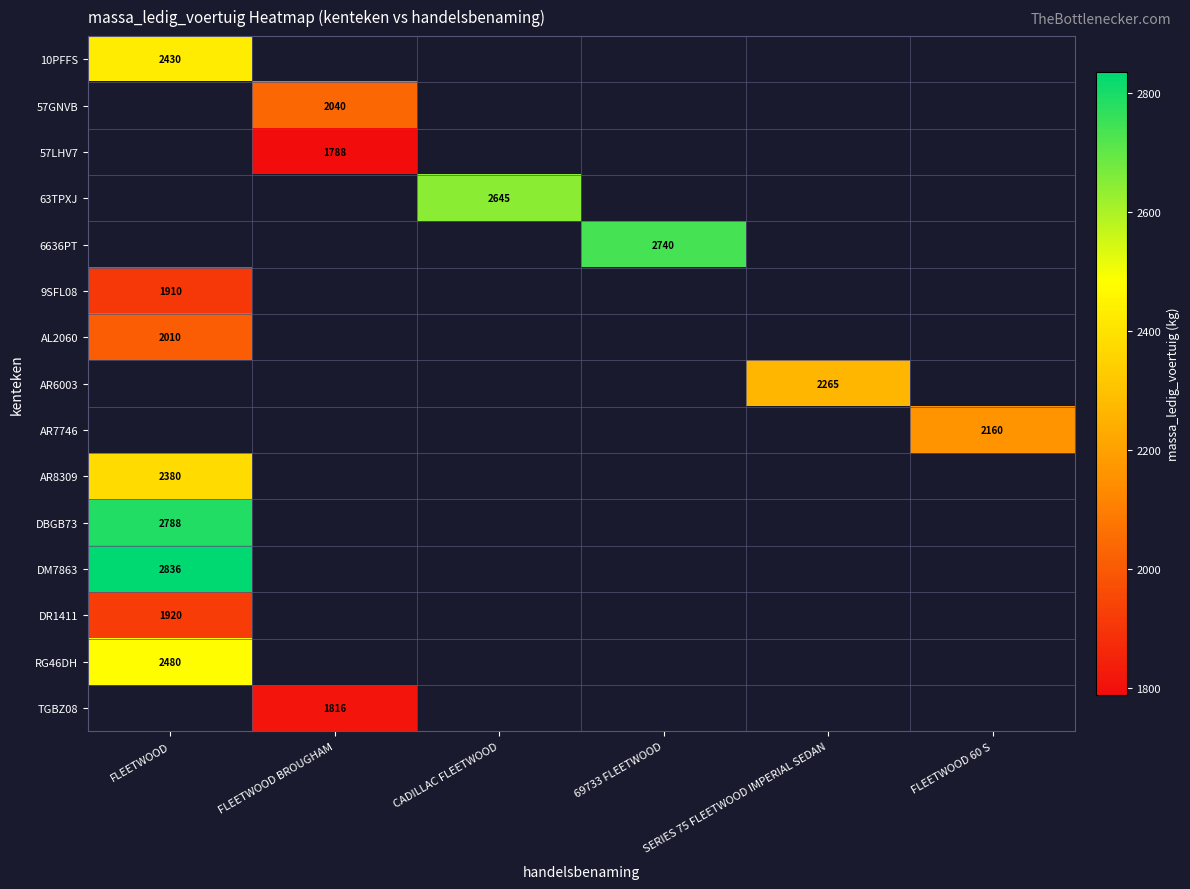

How many data points does each series have?

6